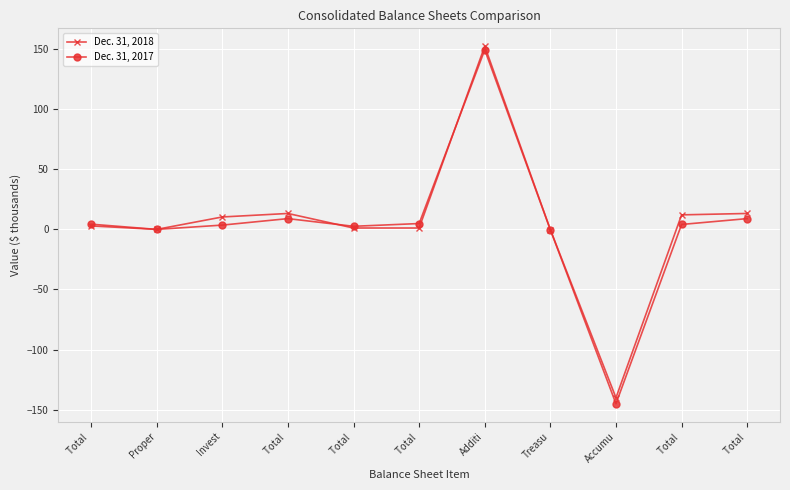

Between Treasu and Total , which series saw the biggest shift?

Dec. 31, 2018